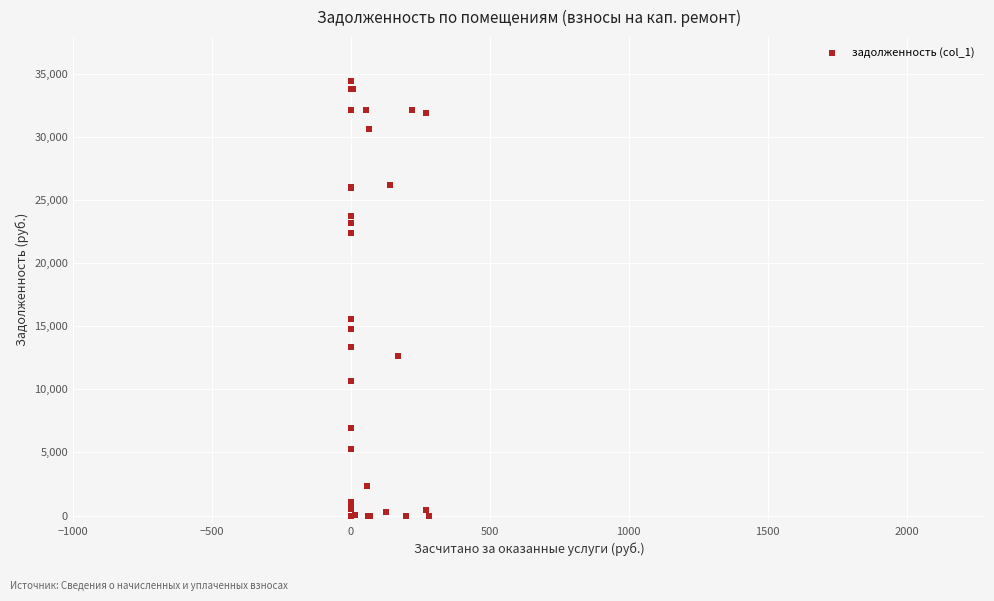

What Y value in the scatter plot is closest to 17222?

15593.1